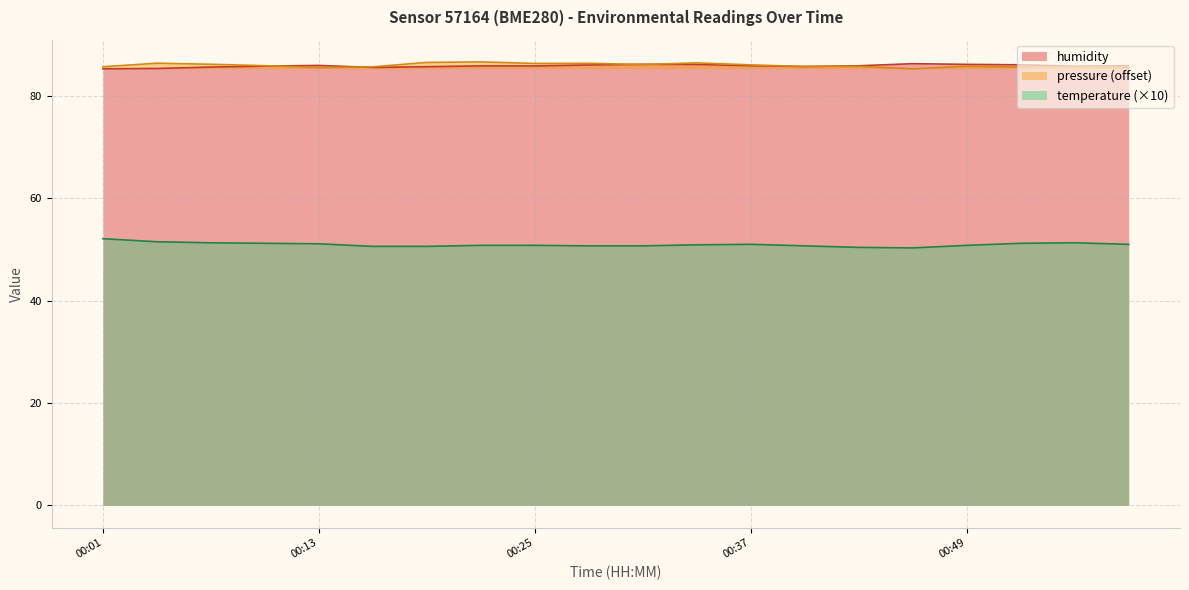

What is the spread (max minus min) of values at 00:40?

35.0